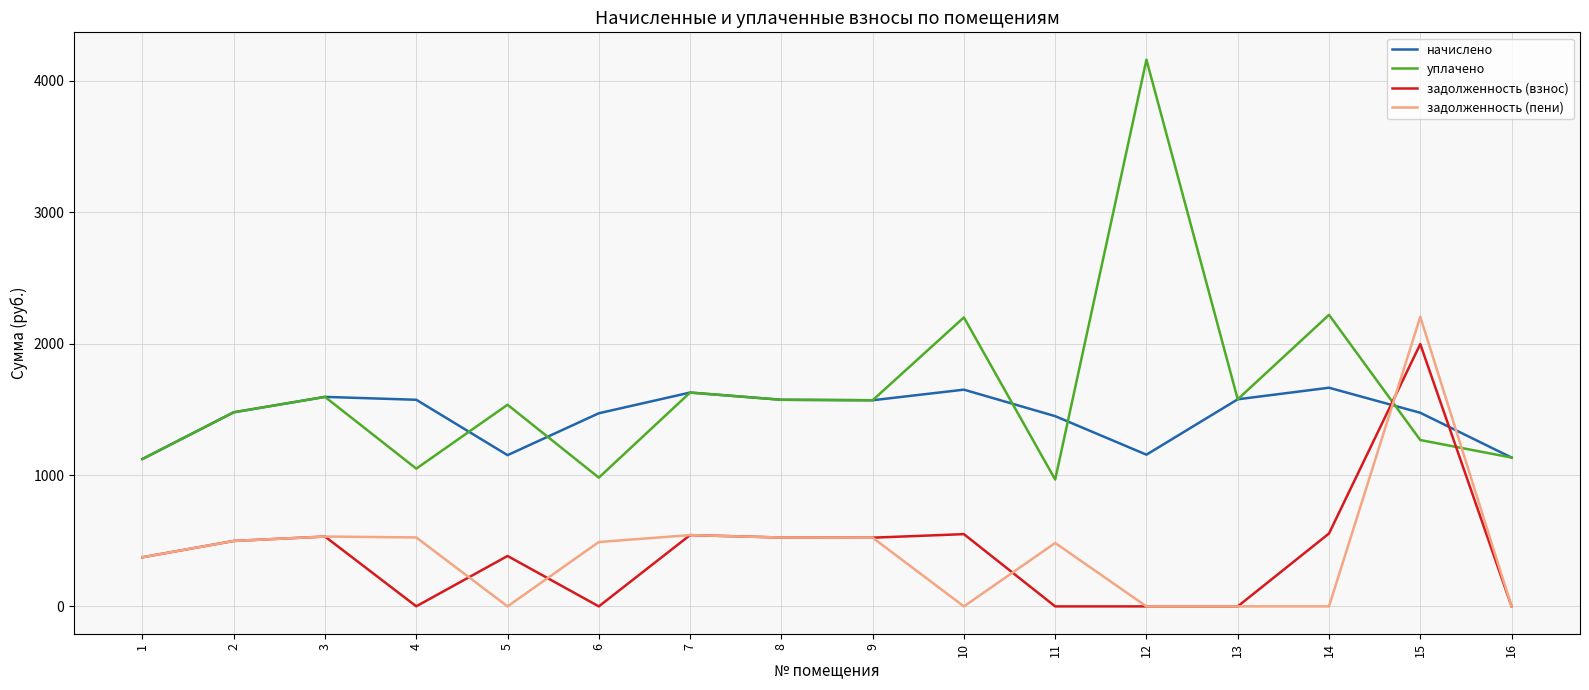

Which series ends up on top after the final intersection of уплачено and задолженность (пени)?

уплачено